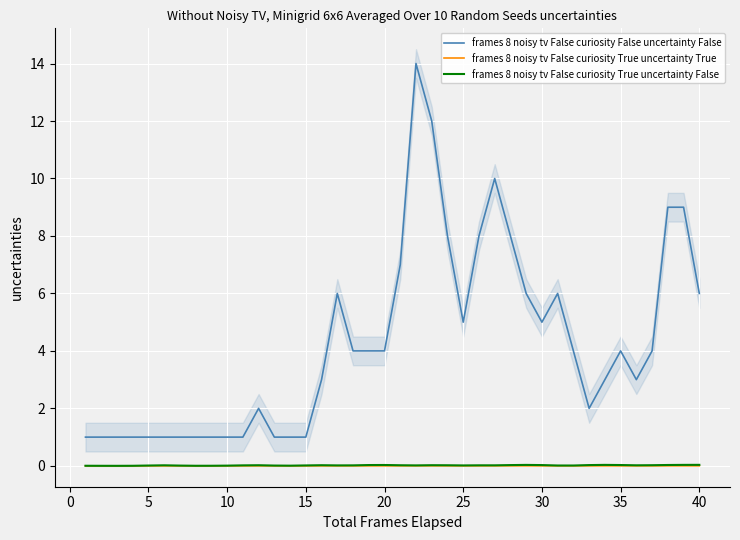

At how many categories does at least one series exceed 13?

1